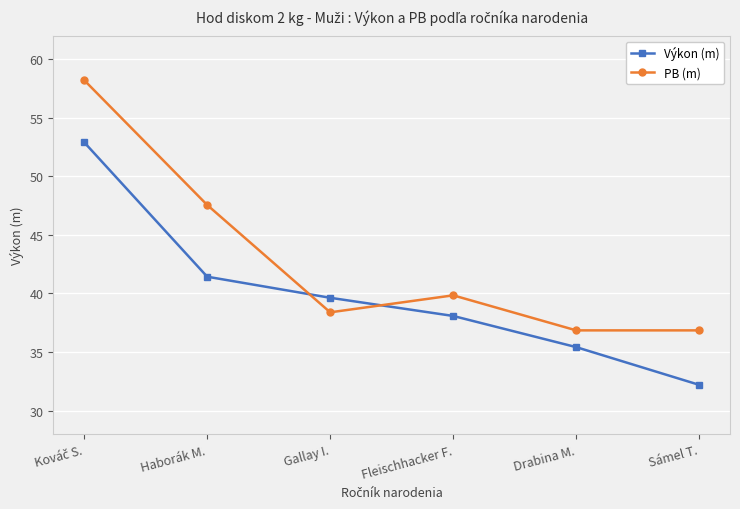

True or false: Výkon (m) has more than 1 interior local peaks.

False